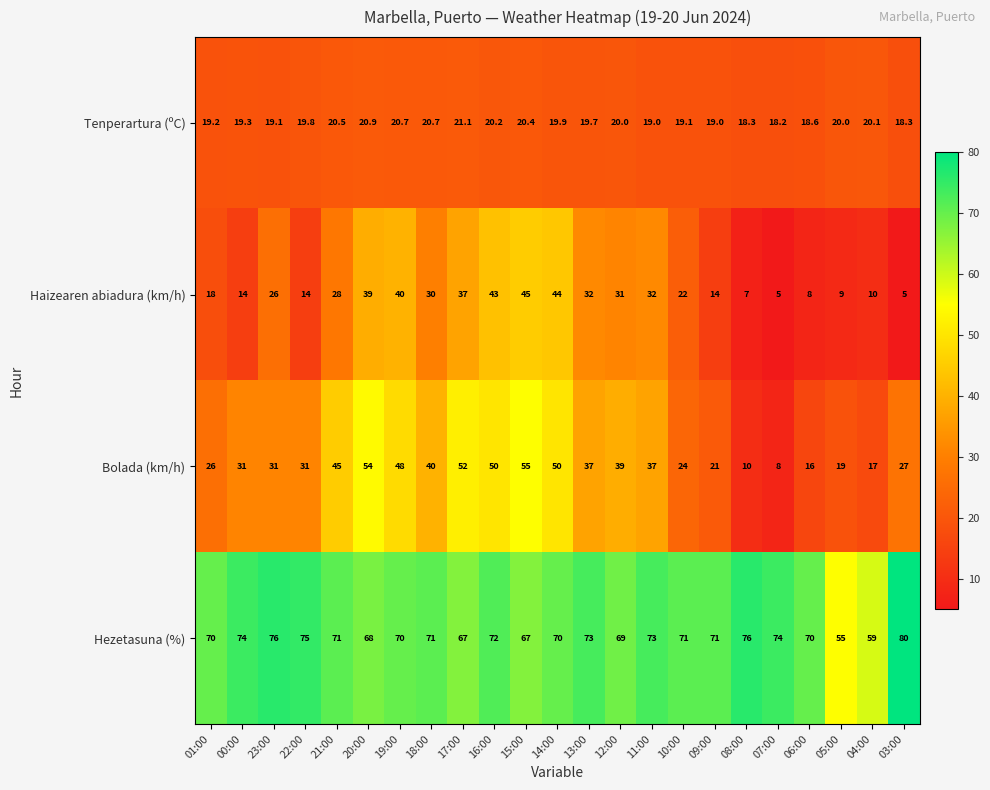

What is the total value across all series at 01:00?

133.2